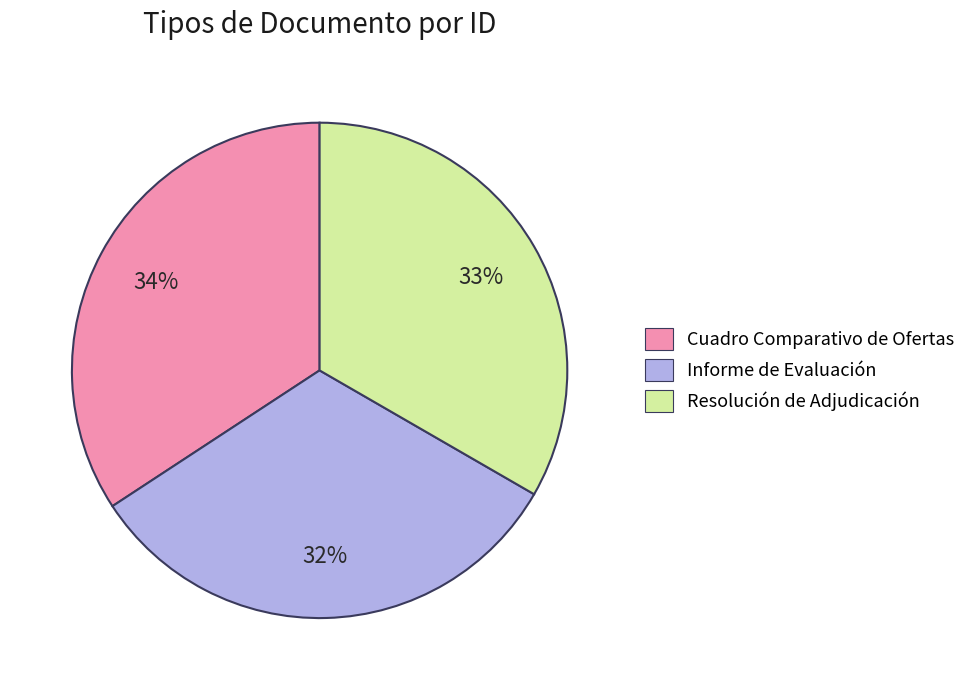

To the nearest percent, what is the difference between the largest and smallest slice percentages?

2%